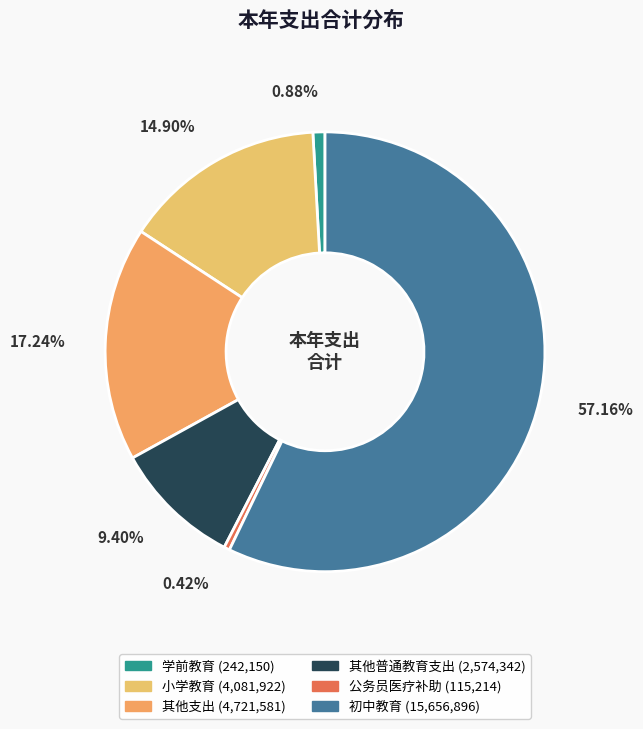

What percentage do 小学教育 and 其他普通教育支出 together represent?

24.3%